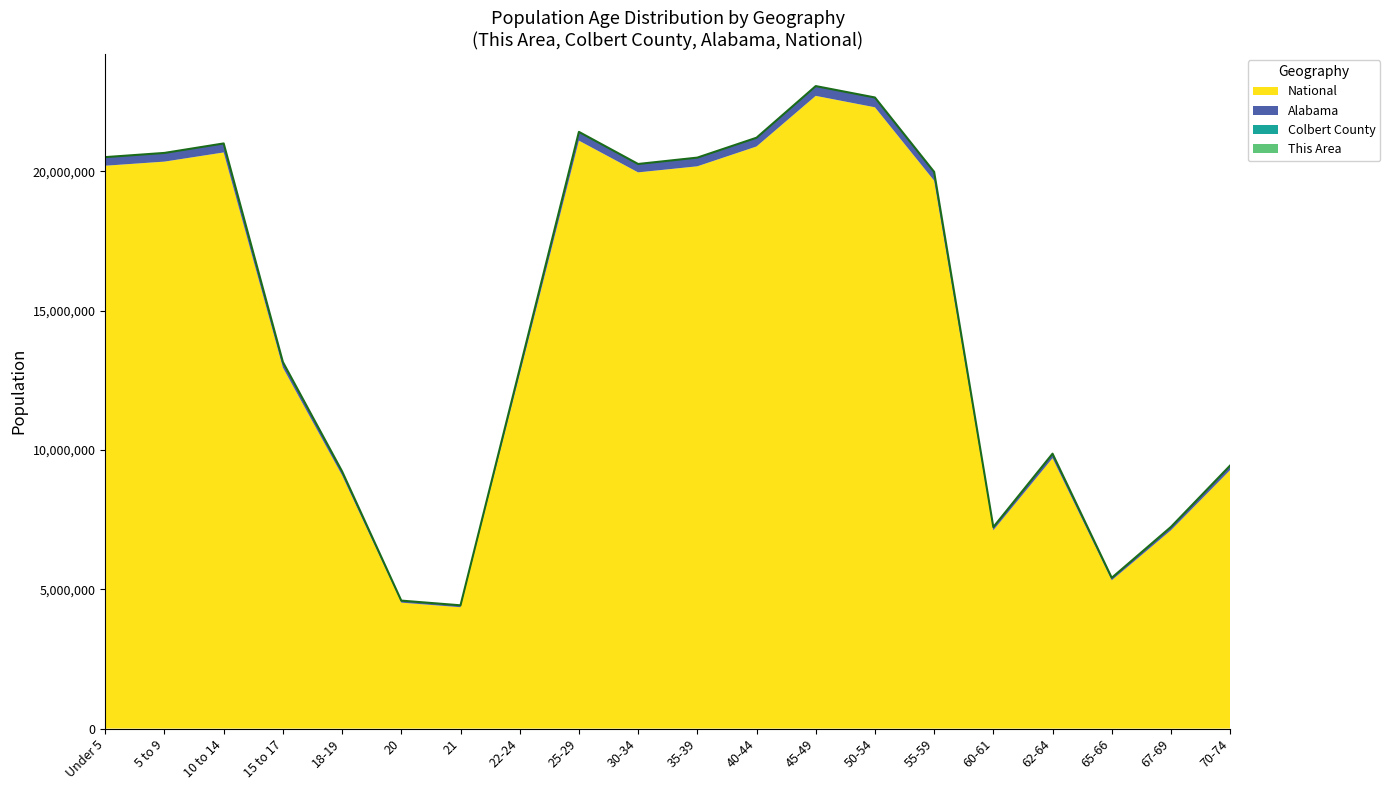

What position from the right is 21?

14